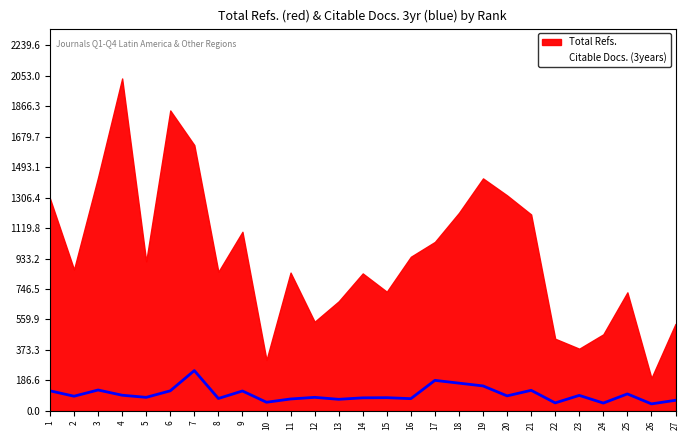

How many interior local peaks (higher than both neighbors) does the data have?

9